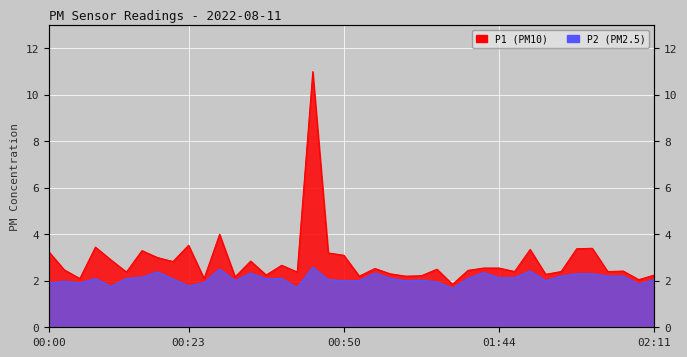

How many distinct data groups are displayed?

2